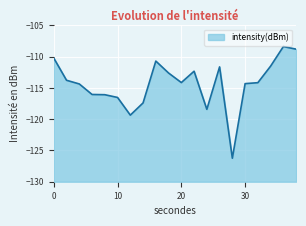

What is the approximate value at 20?

-114.1